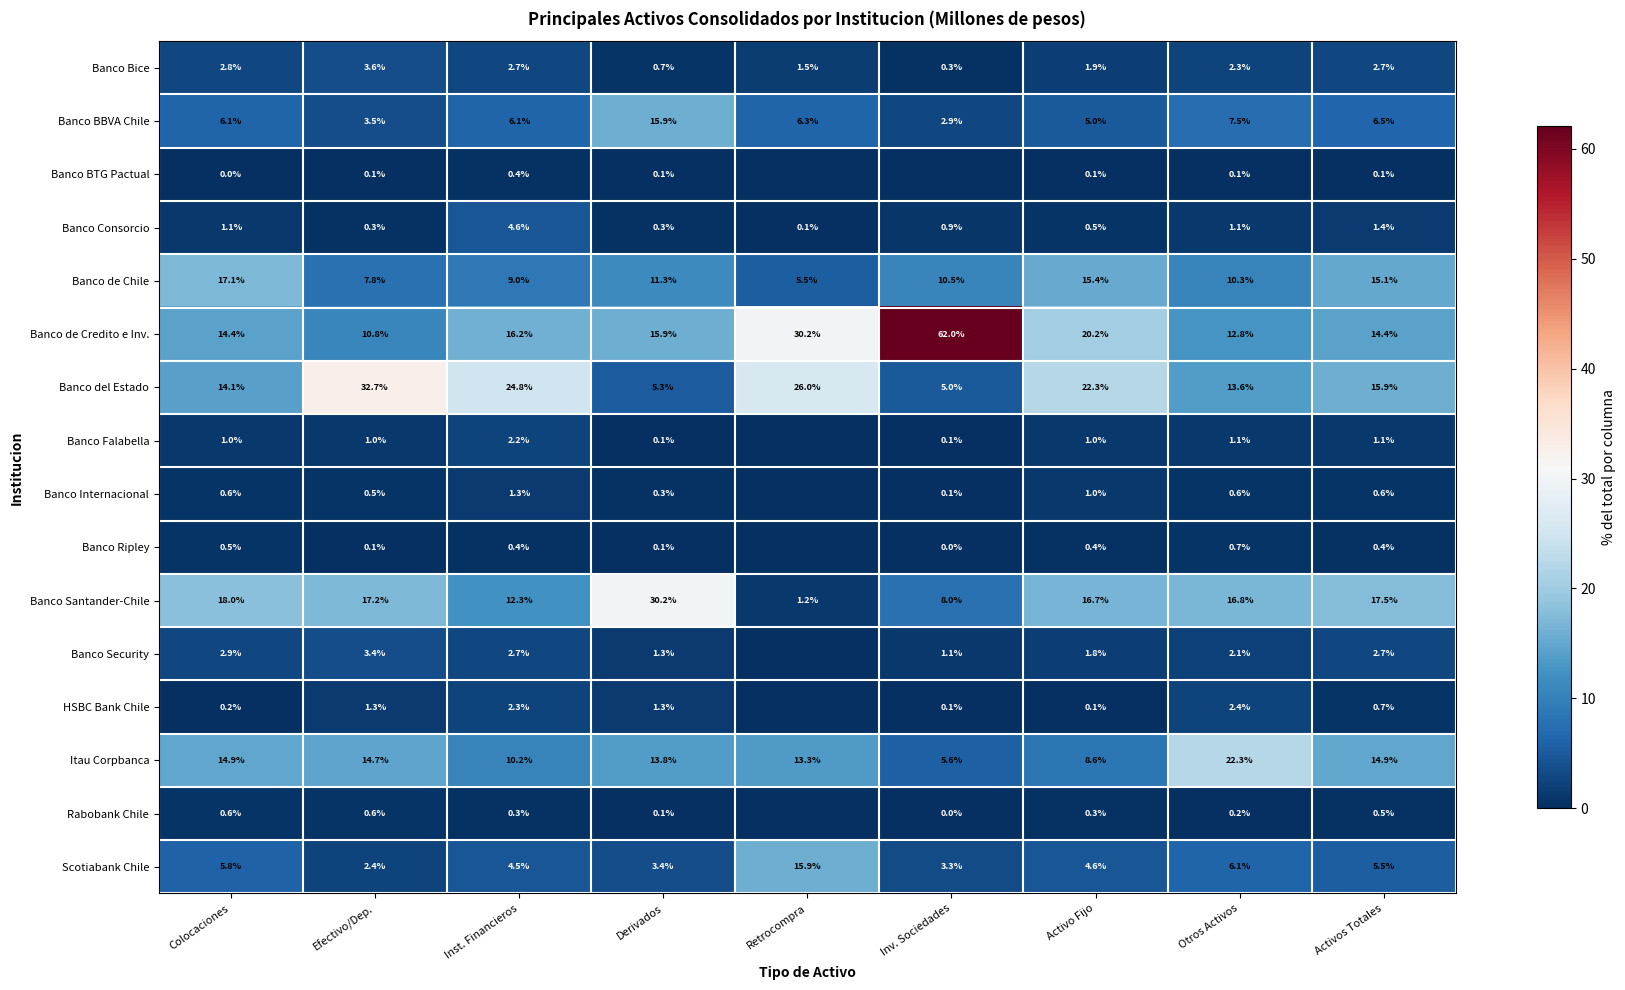

What is the average value of the Itau Corpbanca series?

13.1